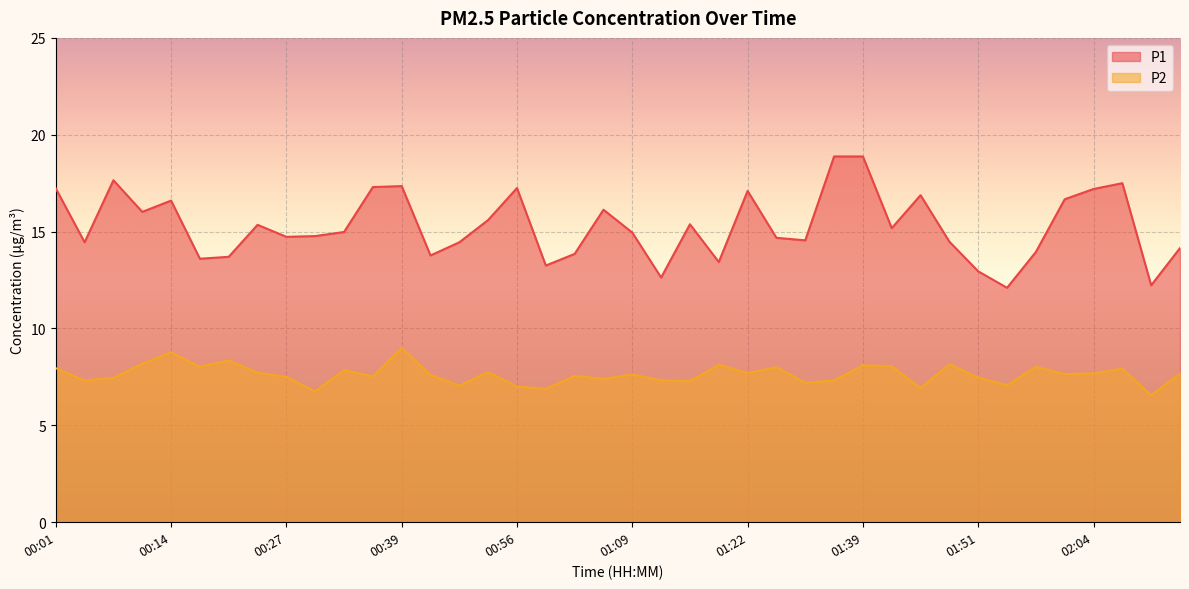

What is the average value of the P2 series?

7.6